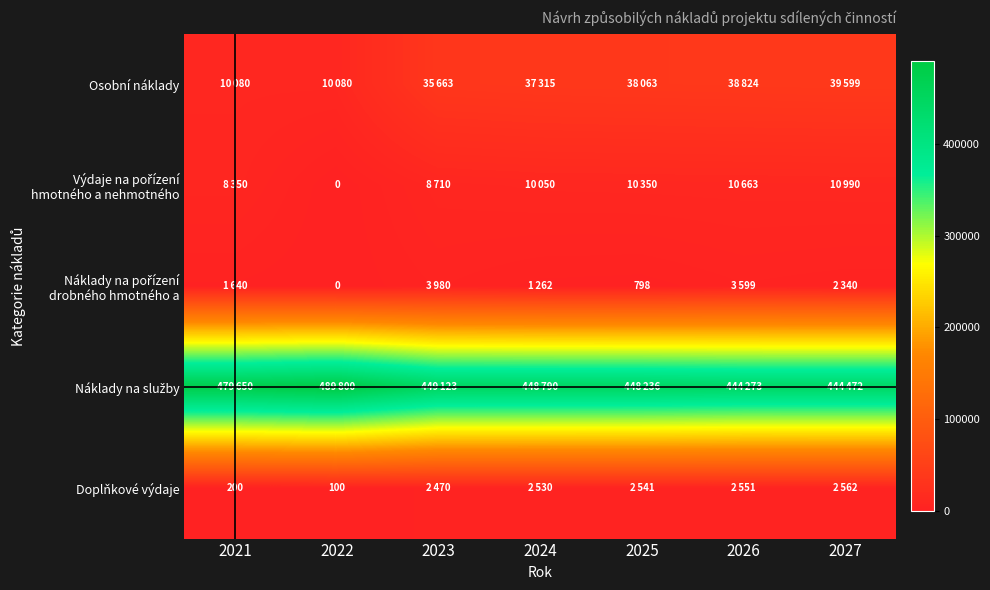

What is the average value of the Náklady na pořízení drobného hmotného a series?

1946